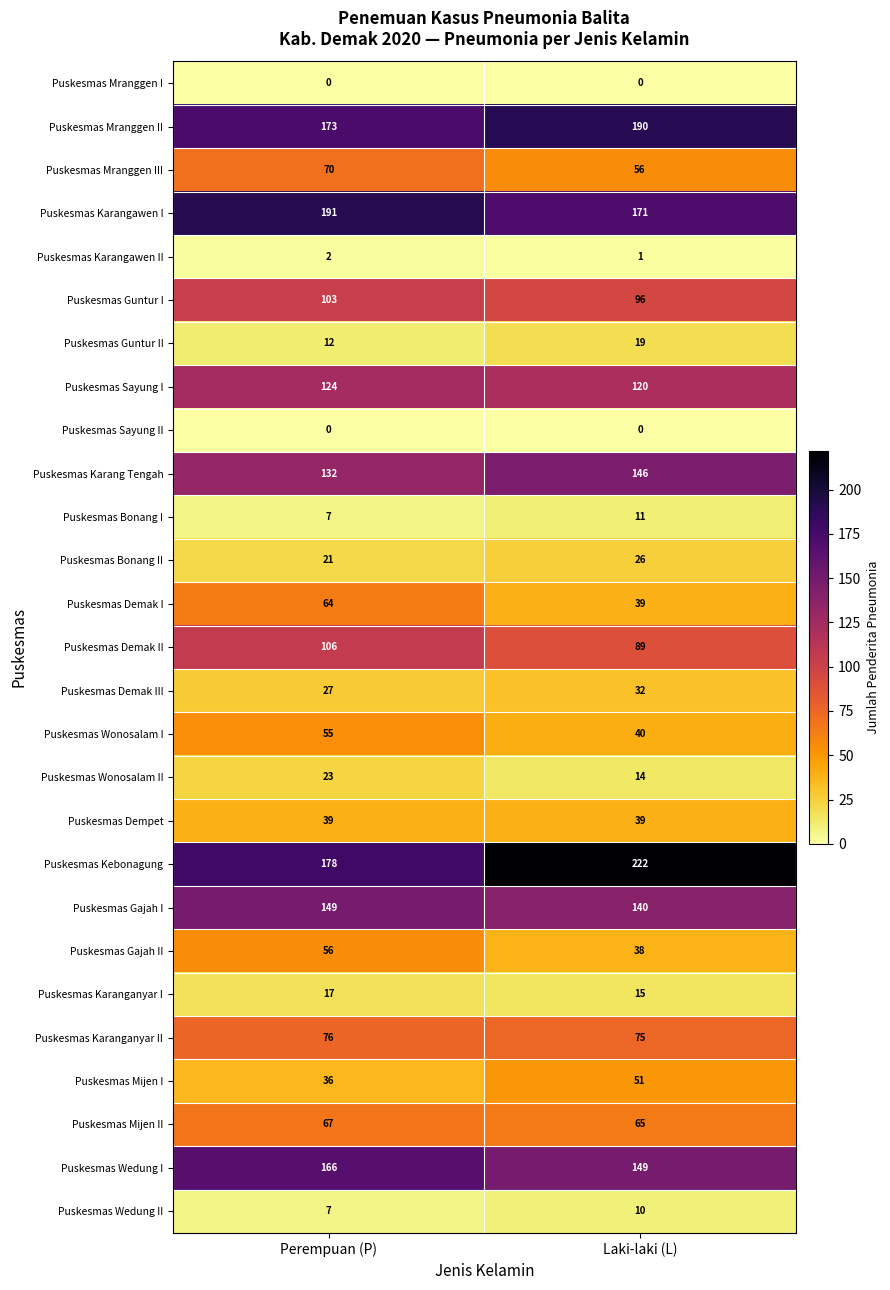

What is the sum of the Puskesmas Mijen I values at Laki-laki (L) and Perempuan (P)?

87